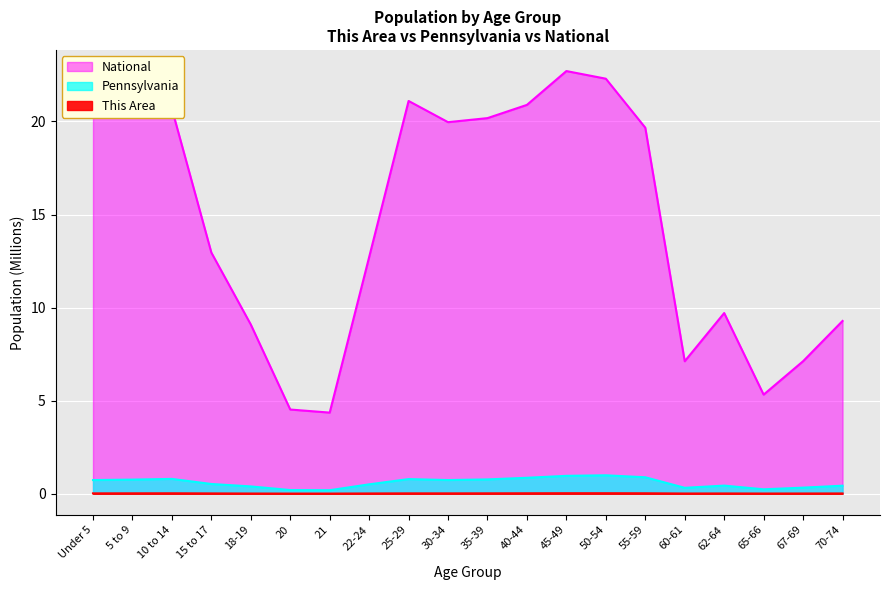

Reading left to right, extract all data points from this chart.

This Area: Under 5=0.0	5 to 9=0.0	10 to 14=0.0	15 to 17=0.0	18-19=0.0	20=0.0	21=0.0	22-24=0.0	25-29=0.0	30-34=0.0	35-39=0.0	40-44=0.0	45-49=0.0	50-54=0.0	55-59=0.0	60-61=0.0	62-64=0.0	65-66=0.0	67-69=0.0	70-74=0.0
Pennsylvania: Under 5=0.7	5 to 9=0.8	10 to 14=0.8	15 to 17=0.5	18-19=0.4	20=0.2	21=0.2	22-24=0.5	25-29=0.8	30-34=0.7	35-39=0.8	40-44=0.9	45-49=1.0	50-54=1.0	55-59=0.9	60-61=0.3	62-64=0.4	65-66=0.2	67-69=0.3	70-74=0.4
National: Under 5=20.2	5 to 9=20.3	10 to 14=20.7	15 to 17=13.0	18-19=9.1	20=4.5	21=4.4	22-24=12.7	25-29=21.1	30-34=20.0	35-39=20.2	40-44=20.9	45-49=22.7	50-54=22.3	55-59=19.7	60-61=7.1	62-64=9.7	65-66=5.3	67-69=7.1	70-74=9.3